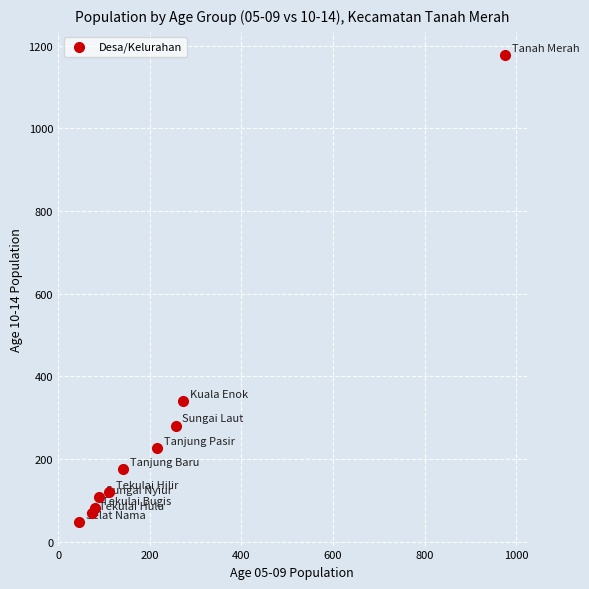

What Y value in the scatter plot is closest to 612?

340